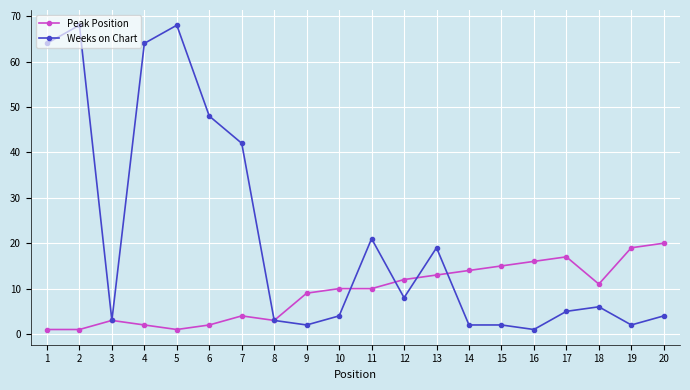

How many lines are shown in the chart?

2